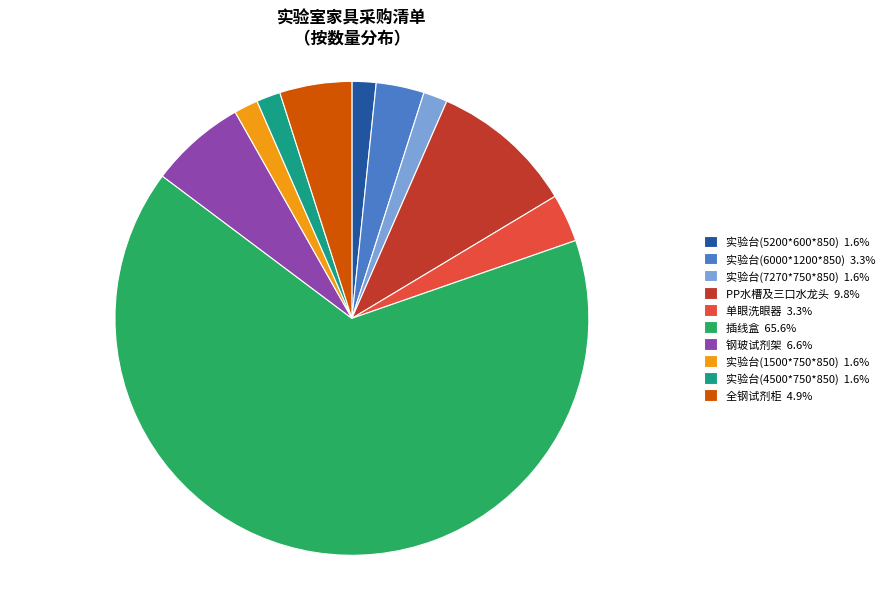

Approximately how many times larger is the value at 插线盒 65.6% compared to 单眼洗眼器 3.3%?

20.0